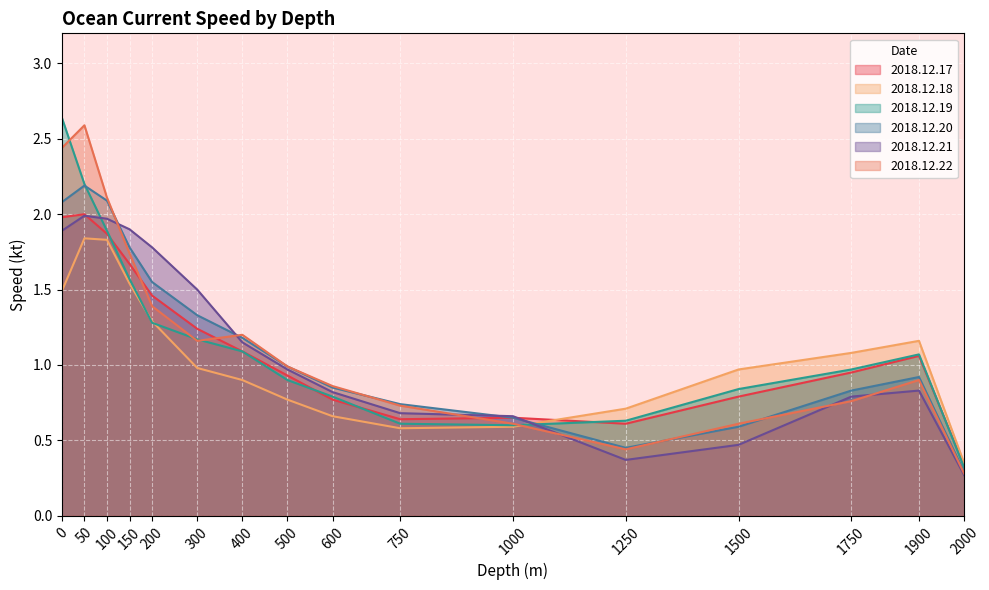

What is the difference between the maximum and minimum values in the 2018.12.22 series?

2.3